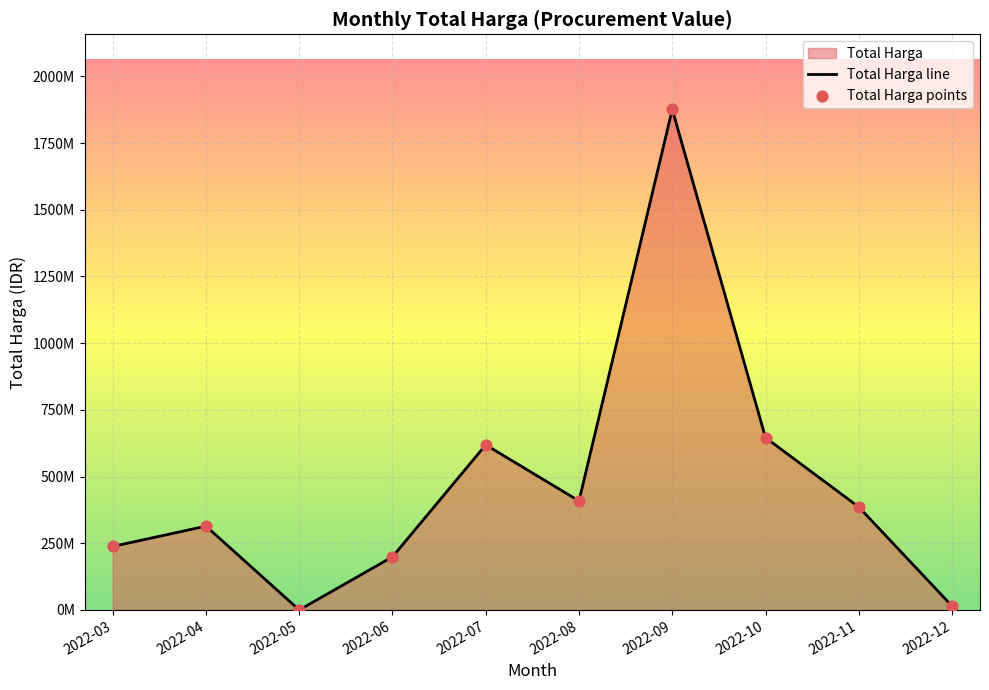

What is the ratio of the value at 2022-11 to the value at 2022-10?

0.6